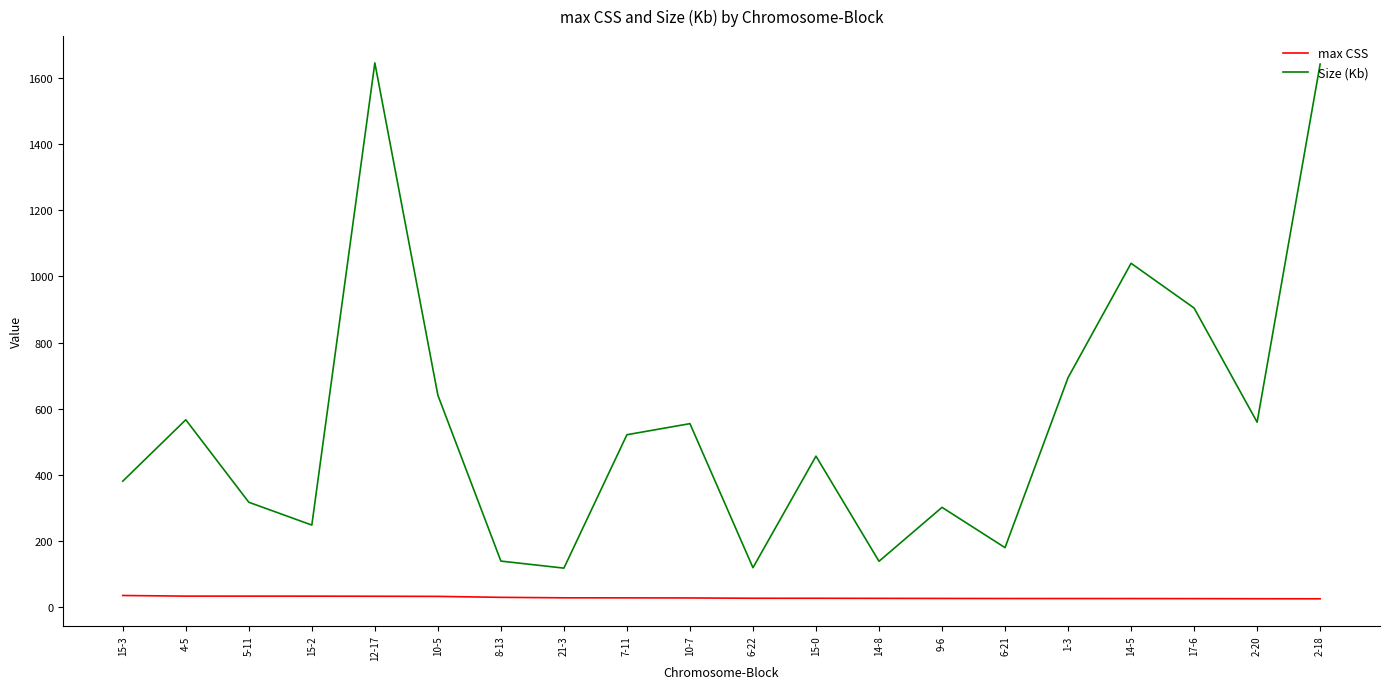

What is the difference between the highest and lowest values at 14-8?

112.0